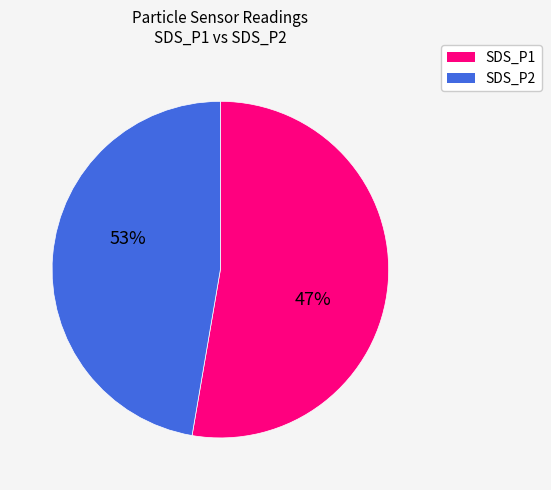

To the nearest percent, what is the combined percentage of SDS_P2 and SDS_P1?

100%